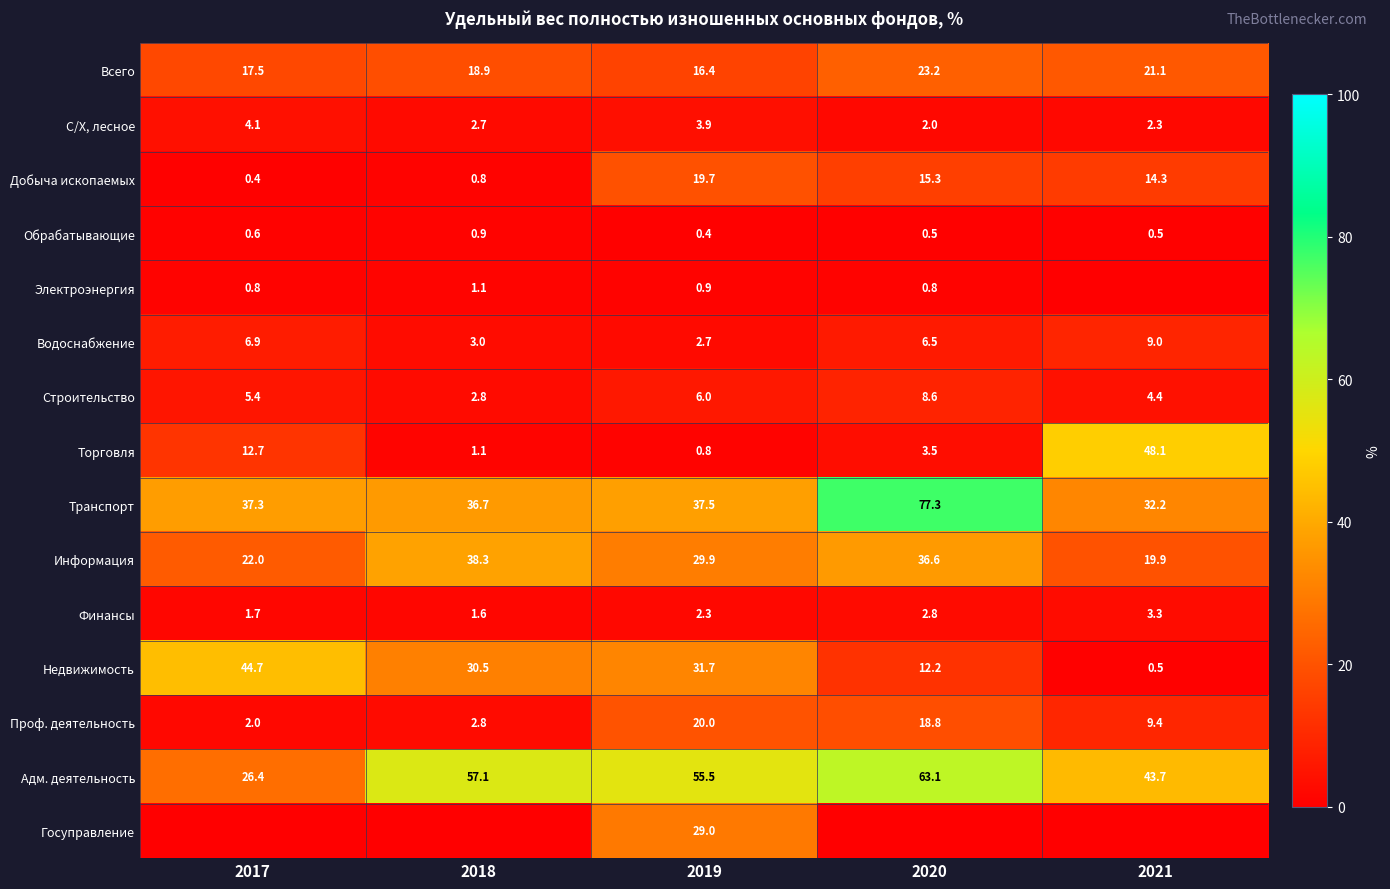

The value of Транспорт at 2020 is 134.6. True or false?

False